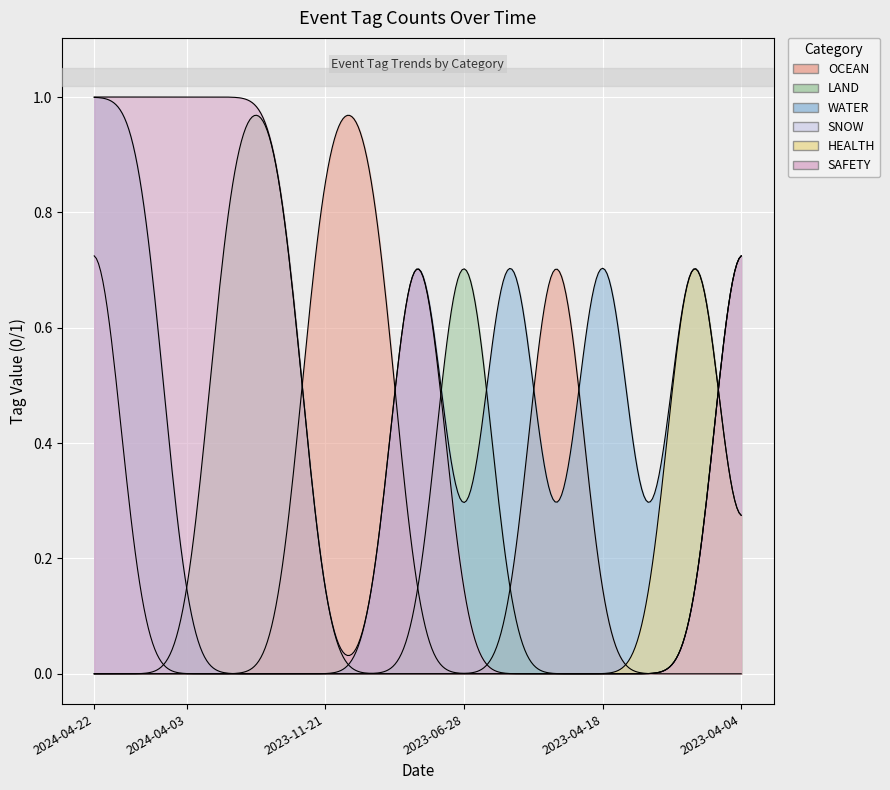

Does the chart display data point markers on the line(s)?

No